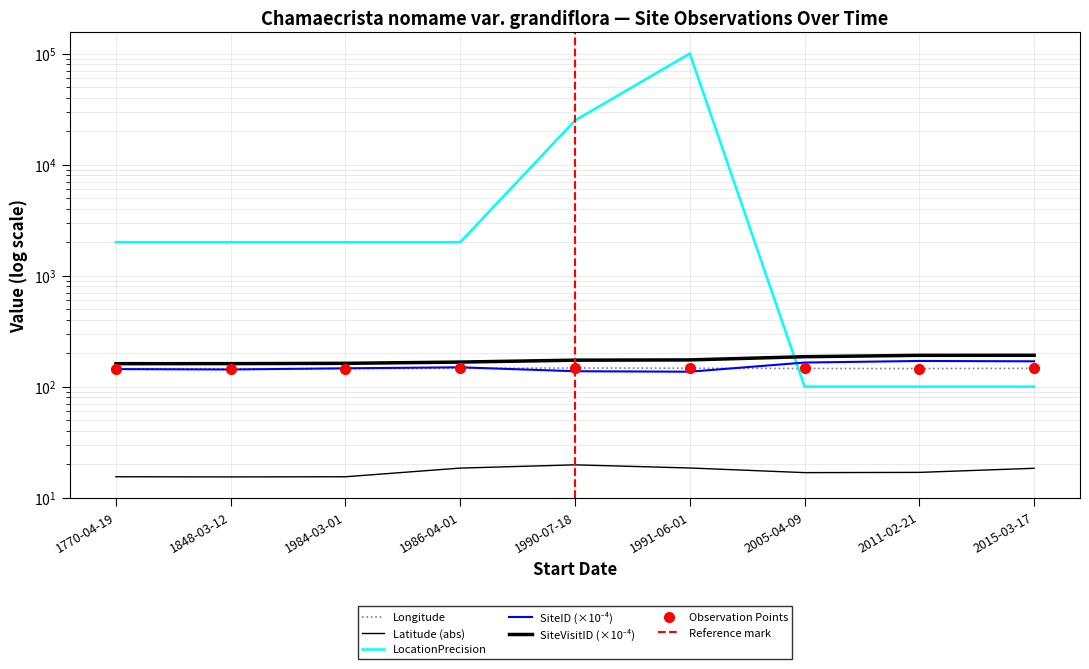

At which label is LocationPrecision closest to 50050?

1990-07-18